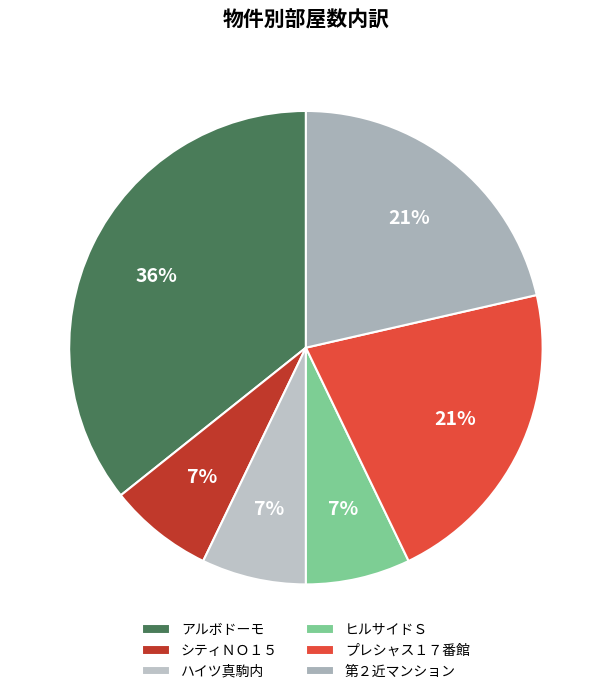

To the nearest percent, what percentage of the pie is シティＮＯ１５?

7%